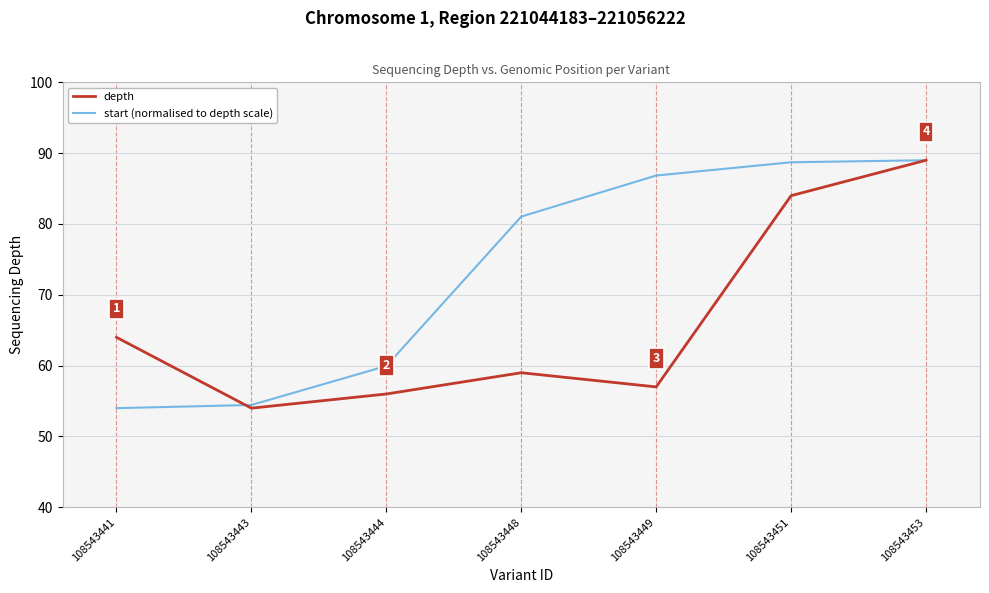

What are all the series names shown in the legend?

depth, start (normalised to depth scale)